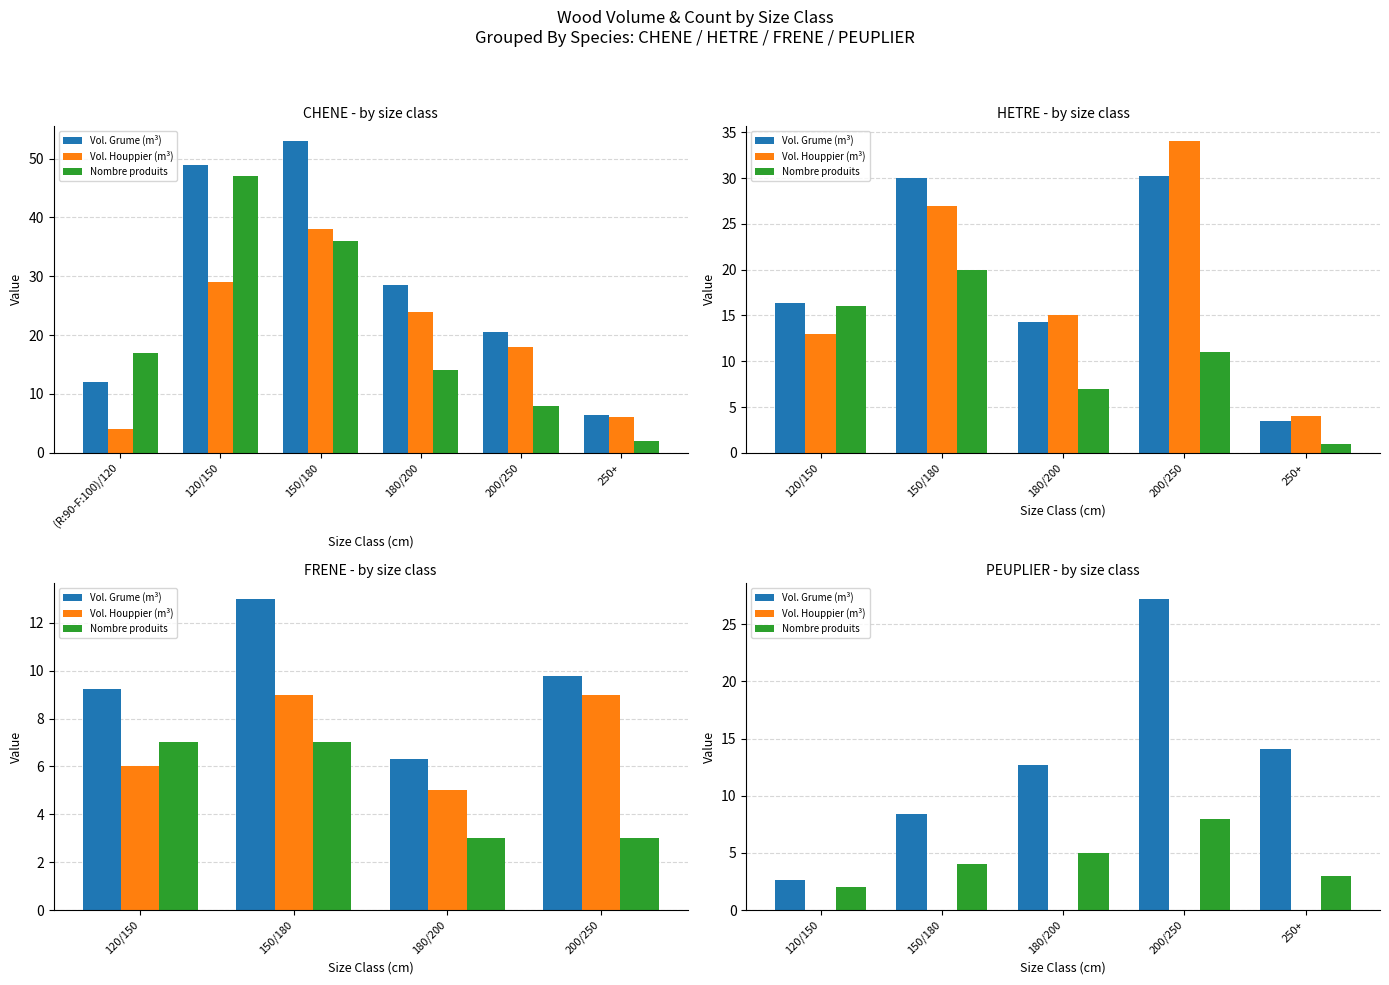

How many bars are there in each group?

3